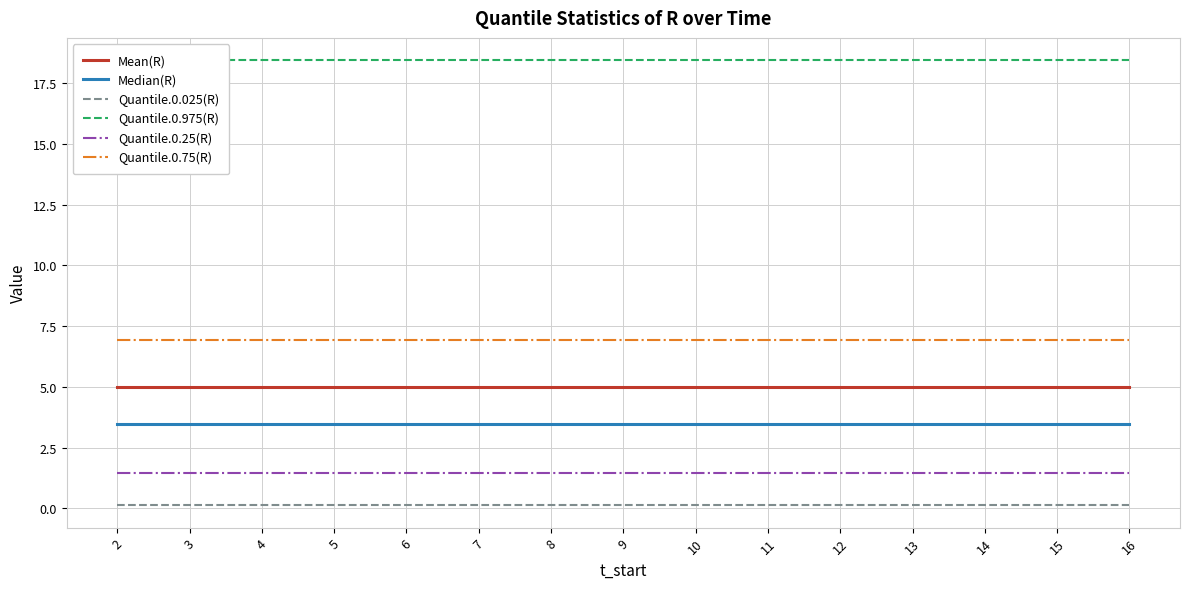

True or false: Quantile.0.025(R) has more than 2 interior local peaks.

False